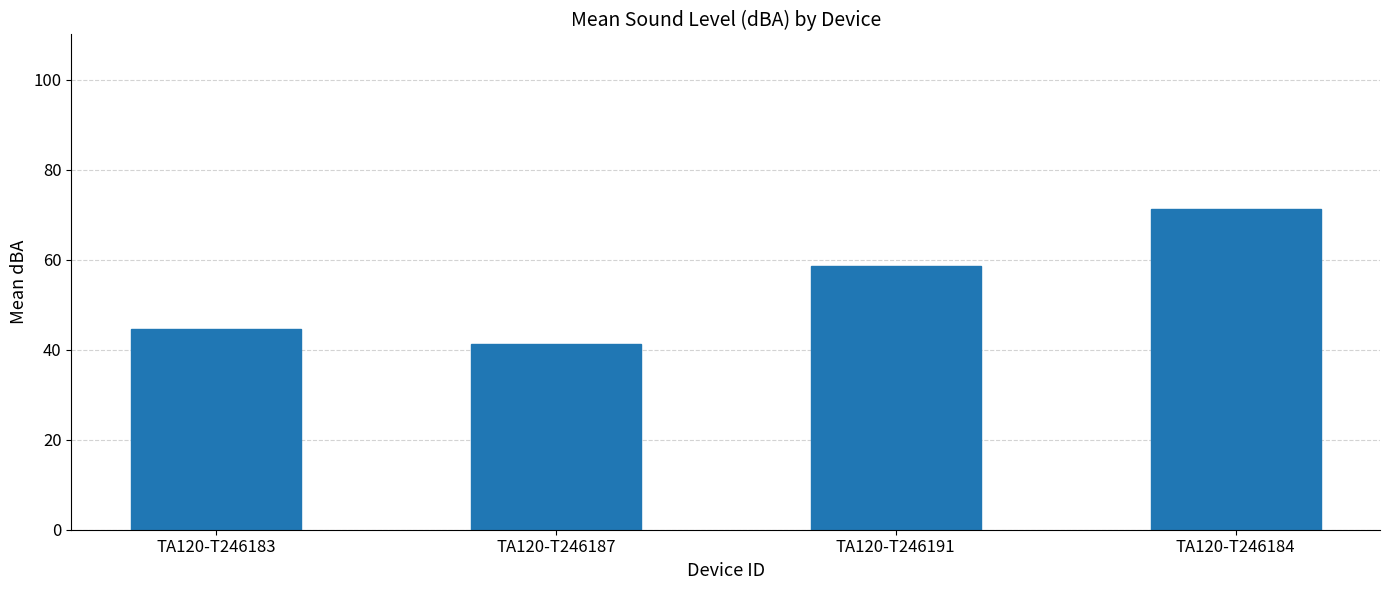

What is the average value?

53.9